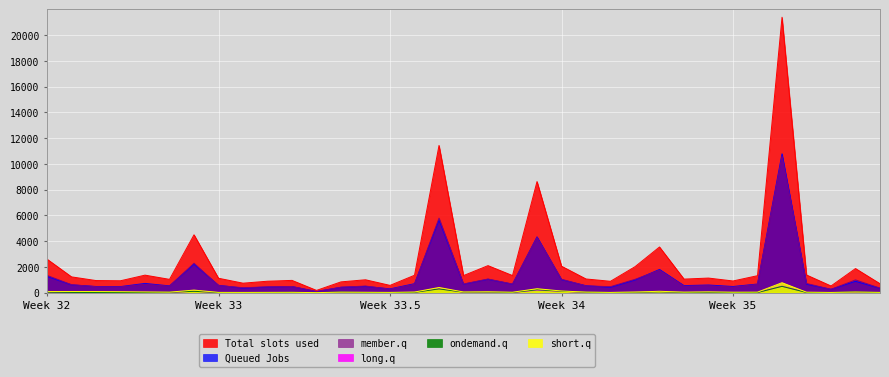

What are all the series names shown in the legend?

Total slots used, Queued Jobs, member.q, long.q, ondemand.q, short.q